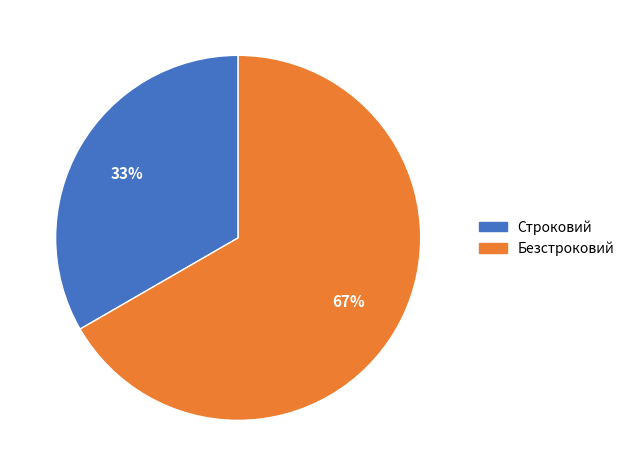

What percentage is the Безстроковий slice, to the nearest percent?

67%